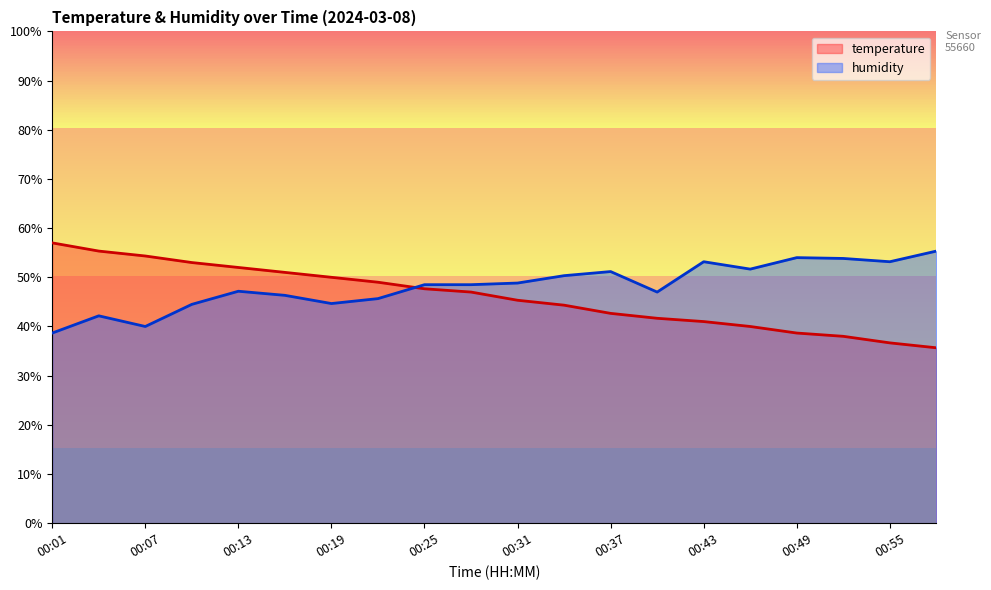

Where does the temperature series first go above 47?

00:01